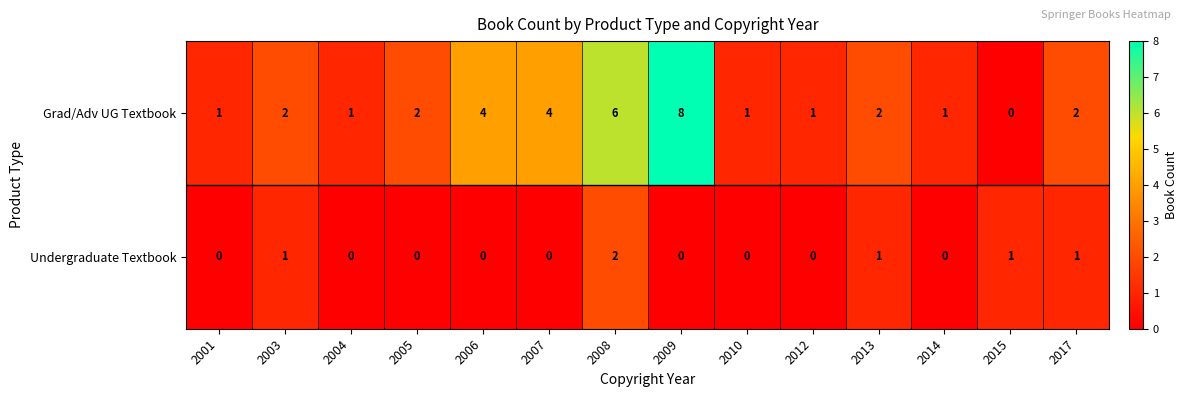

Which series has the largest total across all categories?

Grad/Adv UG Textbook